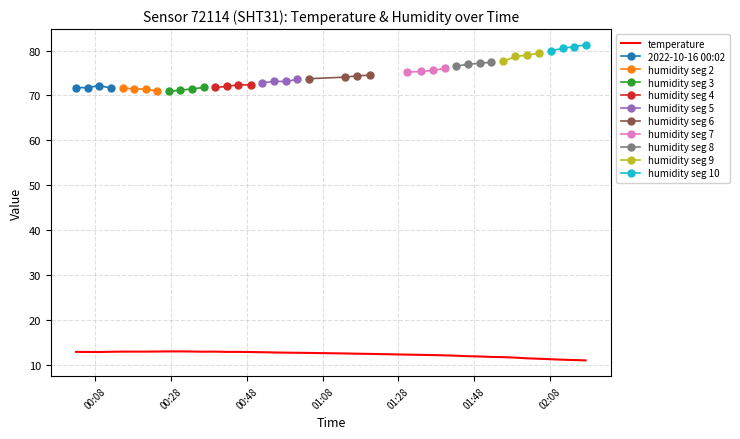

What is the sum of the values at 2022-10-16T00:18:11 and 2022-10-16T00:49:03?

25.8